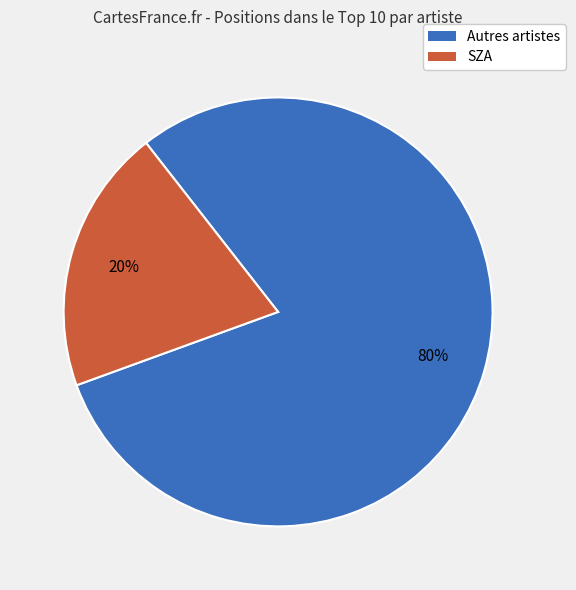

To the nearest percent, what is the average slice percentage?

50%